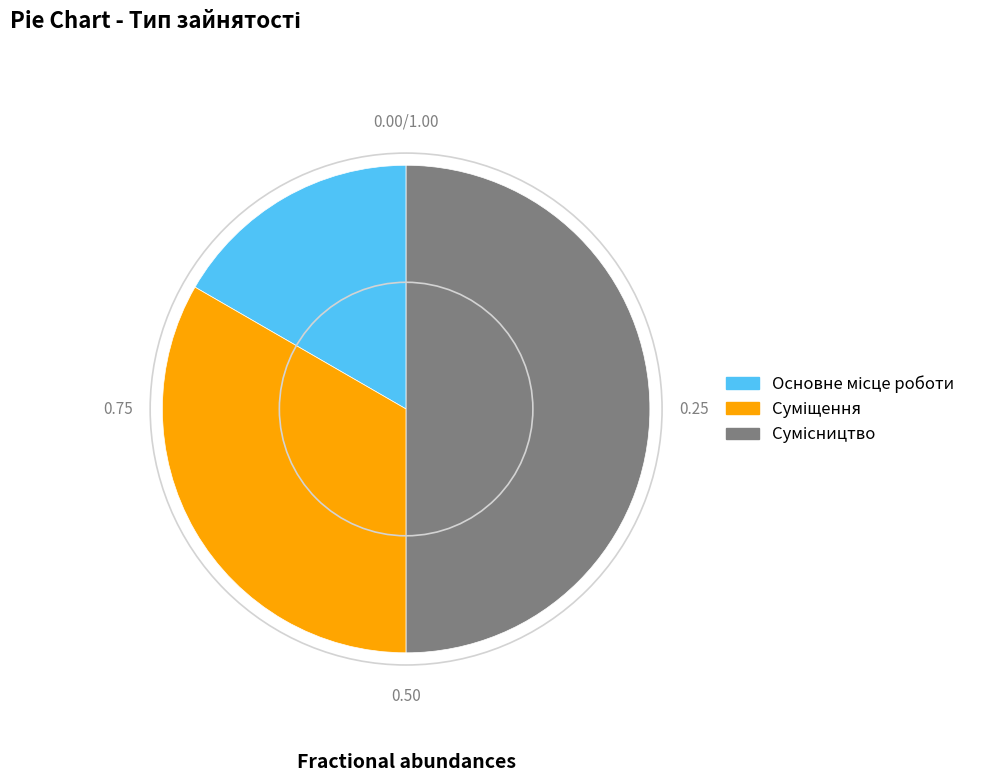

Which slice is the smallest?

Основне місце роботи